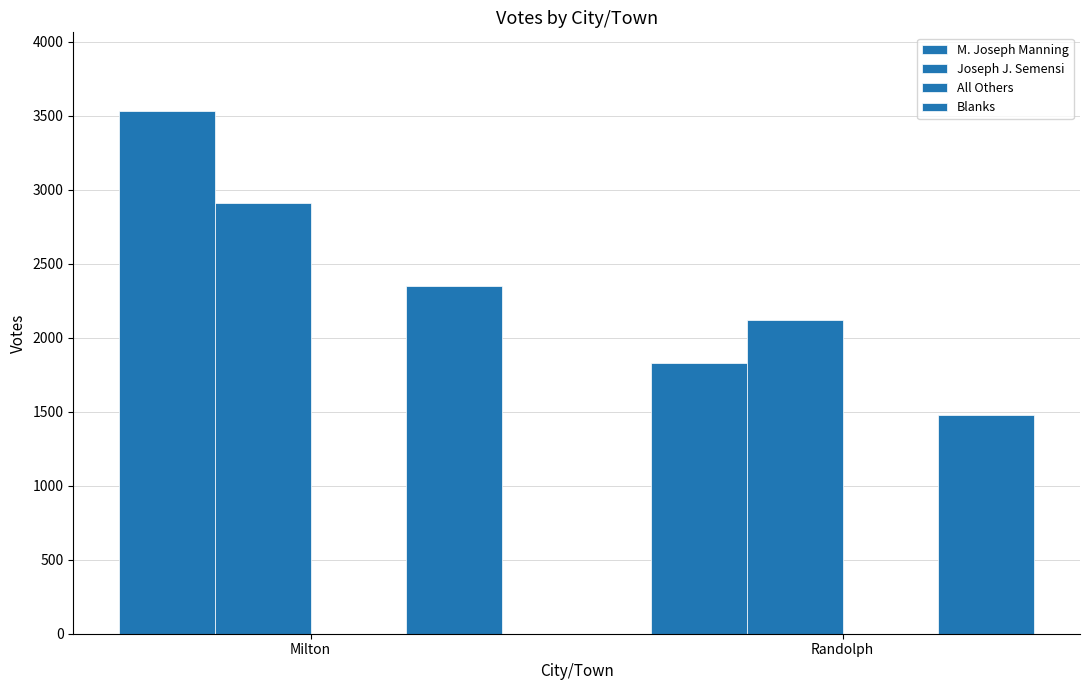

The value of Blanks at Milton is 4153. True or false?

False